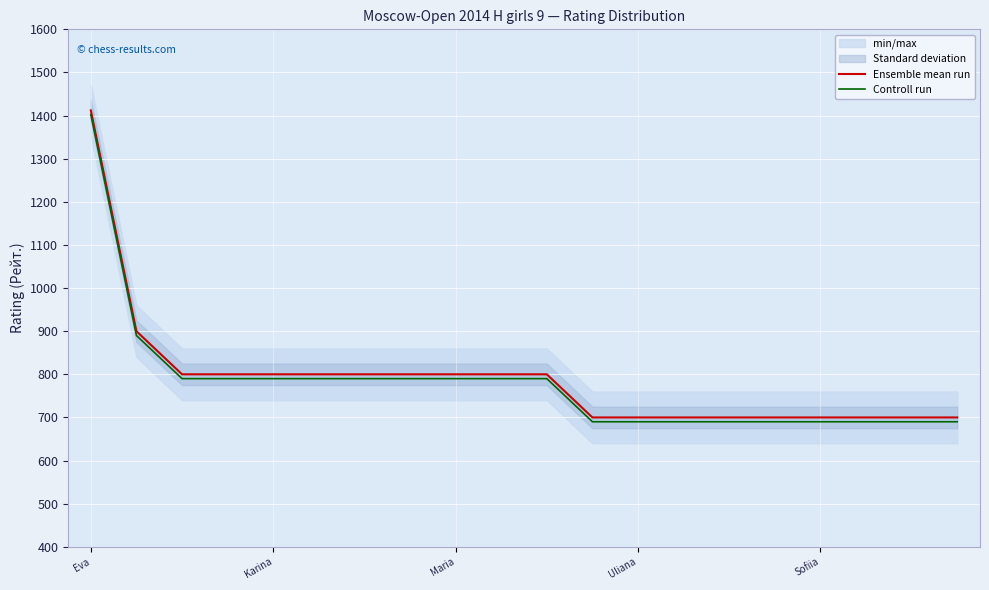

Rank the series by their maximum value, from lowest to highest.

Controll run, Ensemble mean run